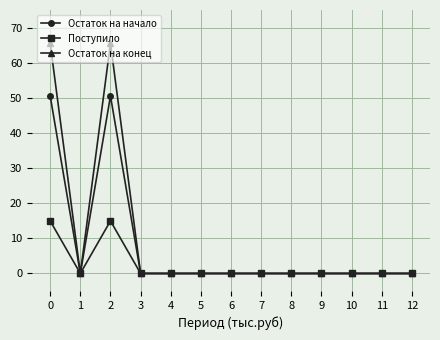

True or false: Остаток на конец has a value of 29.6 at 11.

False